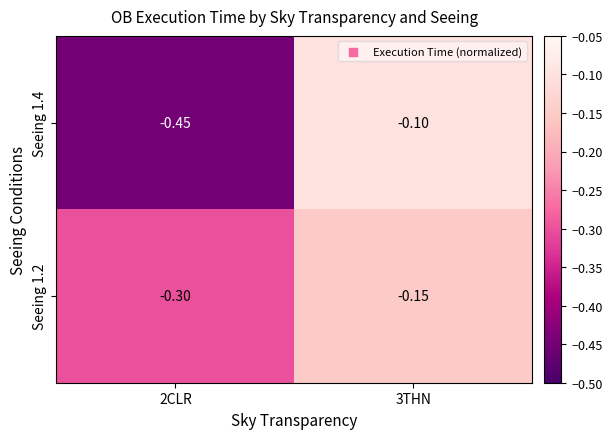

At which category does the chart reach its minimum across all series?

2CLR